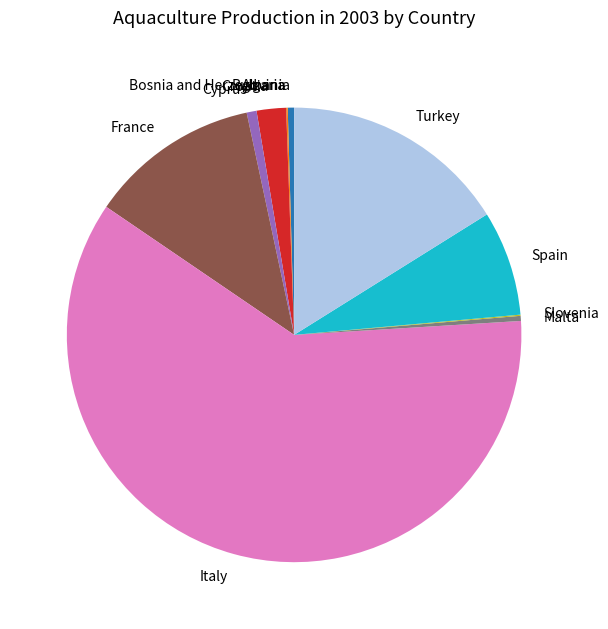

Approximately how many times larger is the value at Spain compared to Malta?

20.8